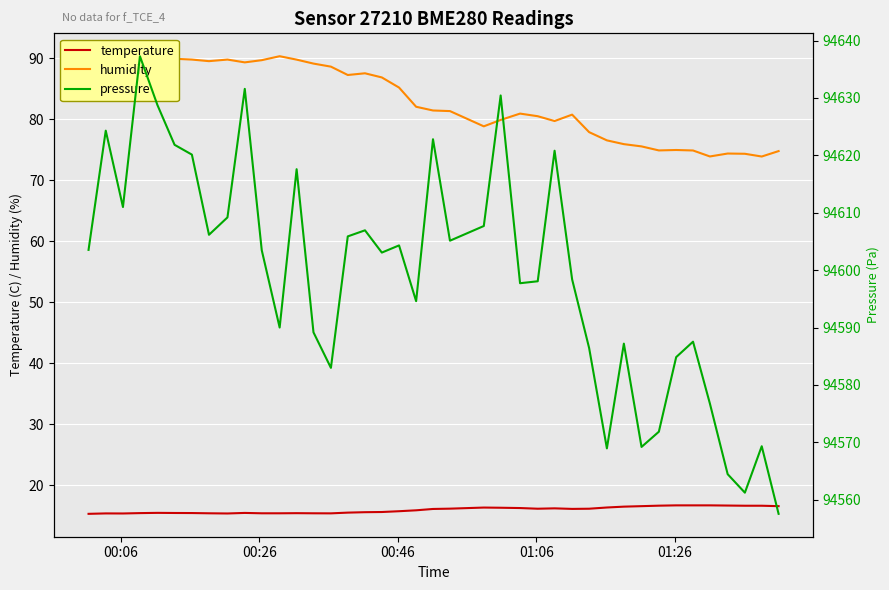

How many interior local peaks does the pressure series have?

12